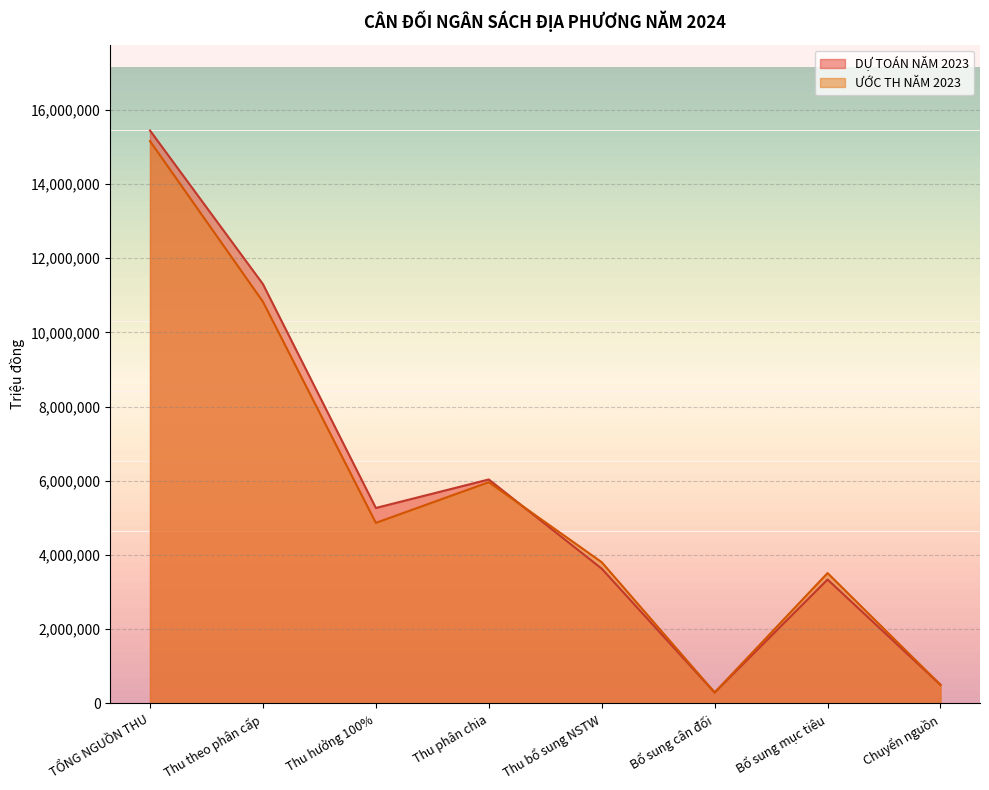

What is the label of the 3rd point from the left?

Thu hưởng 100%